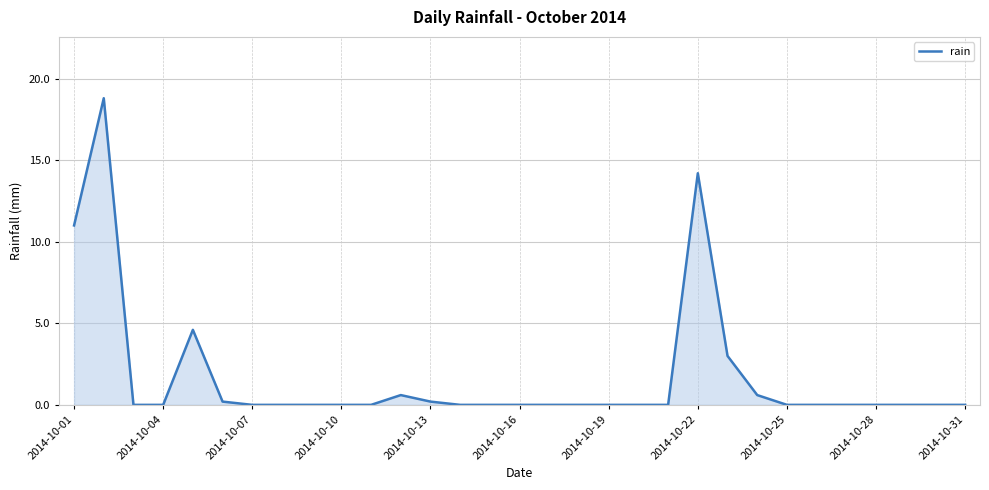

What is the difference between the maximum and minimum values?

18.8